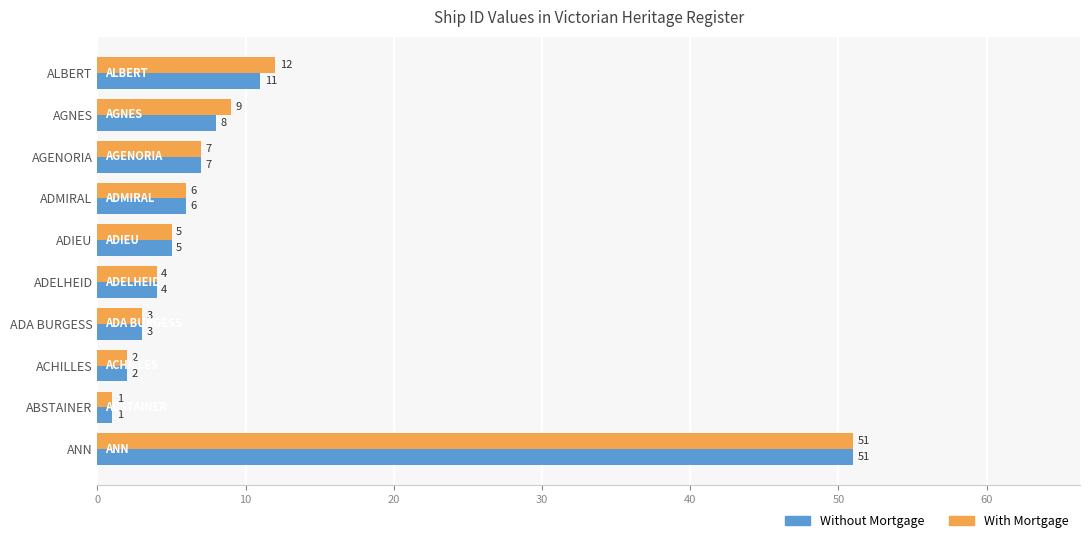

Which series changed the most between ADA BURGESS and AGNES?

With Mortgage